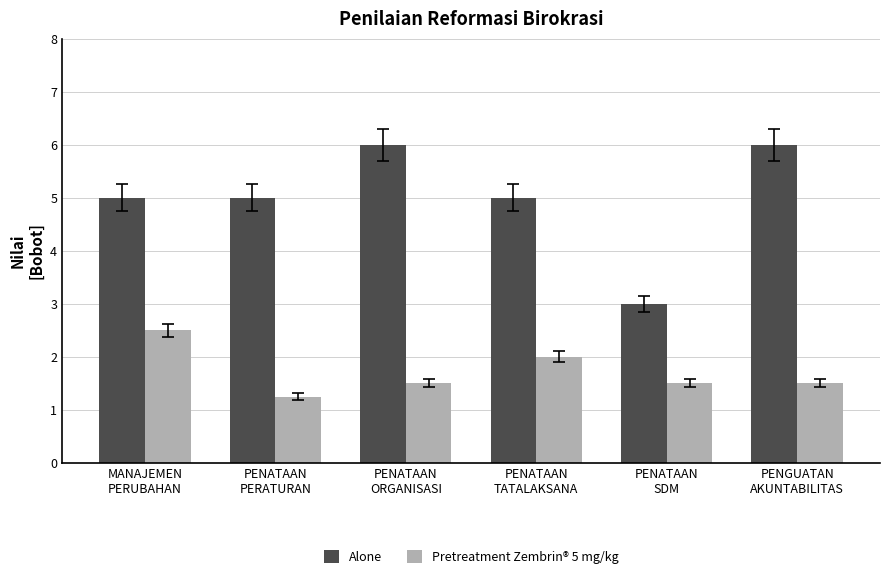

How many groups of bars are there?

6